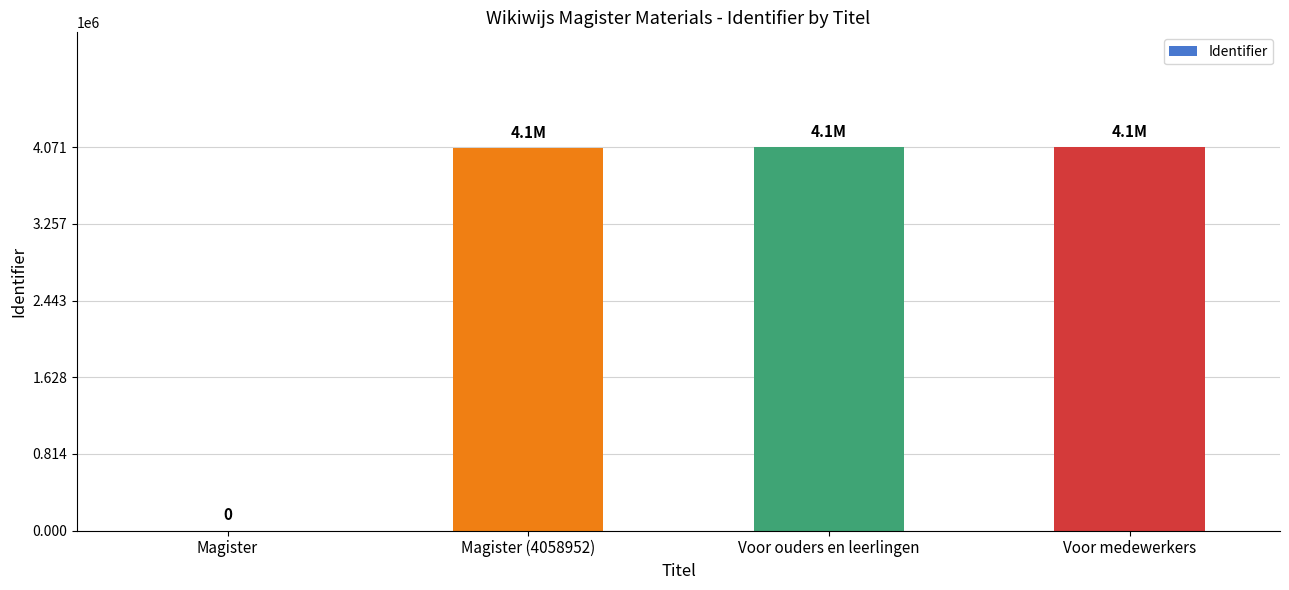

The chart shows a value of 4070997 at Voor medewerkers. True or false?

True